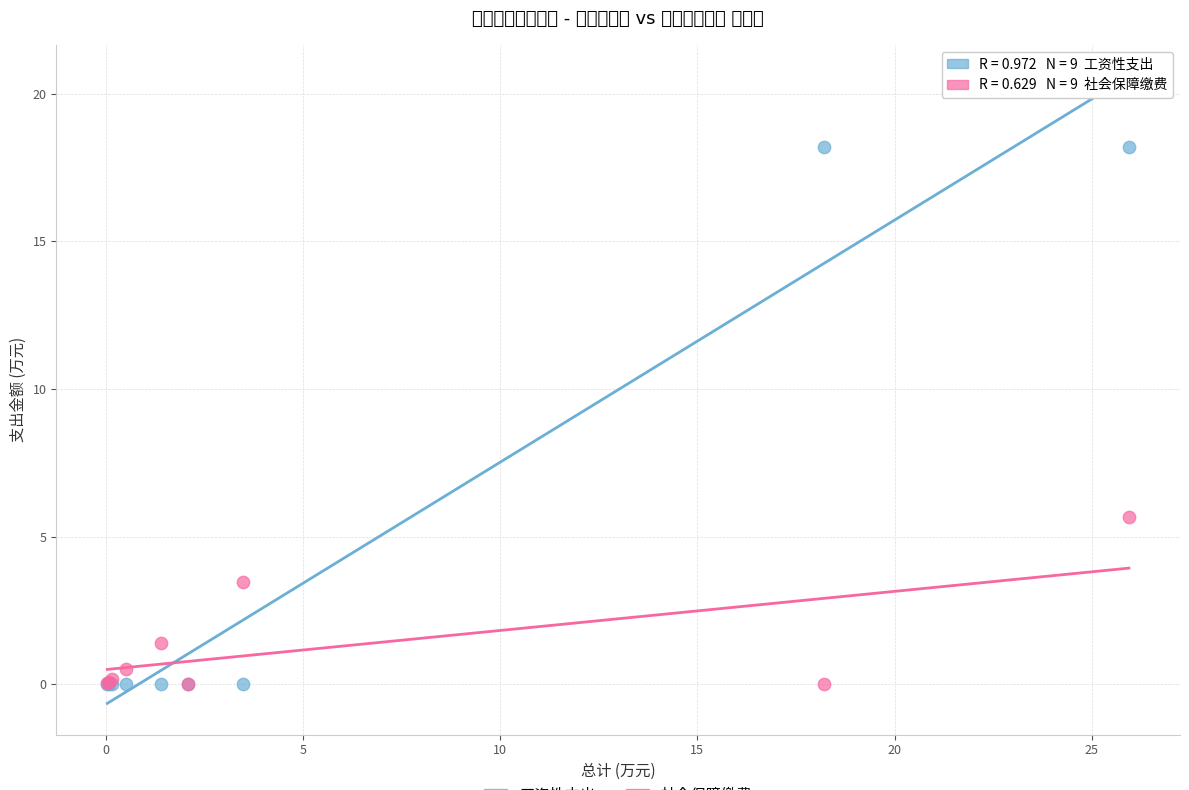

Across all series, what Y value is closest to 9?

5.7